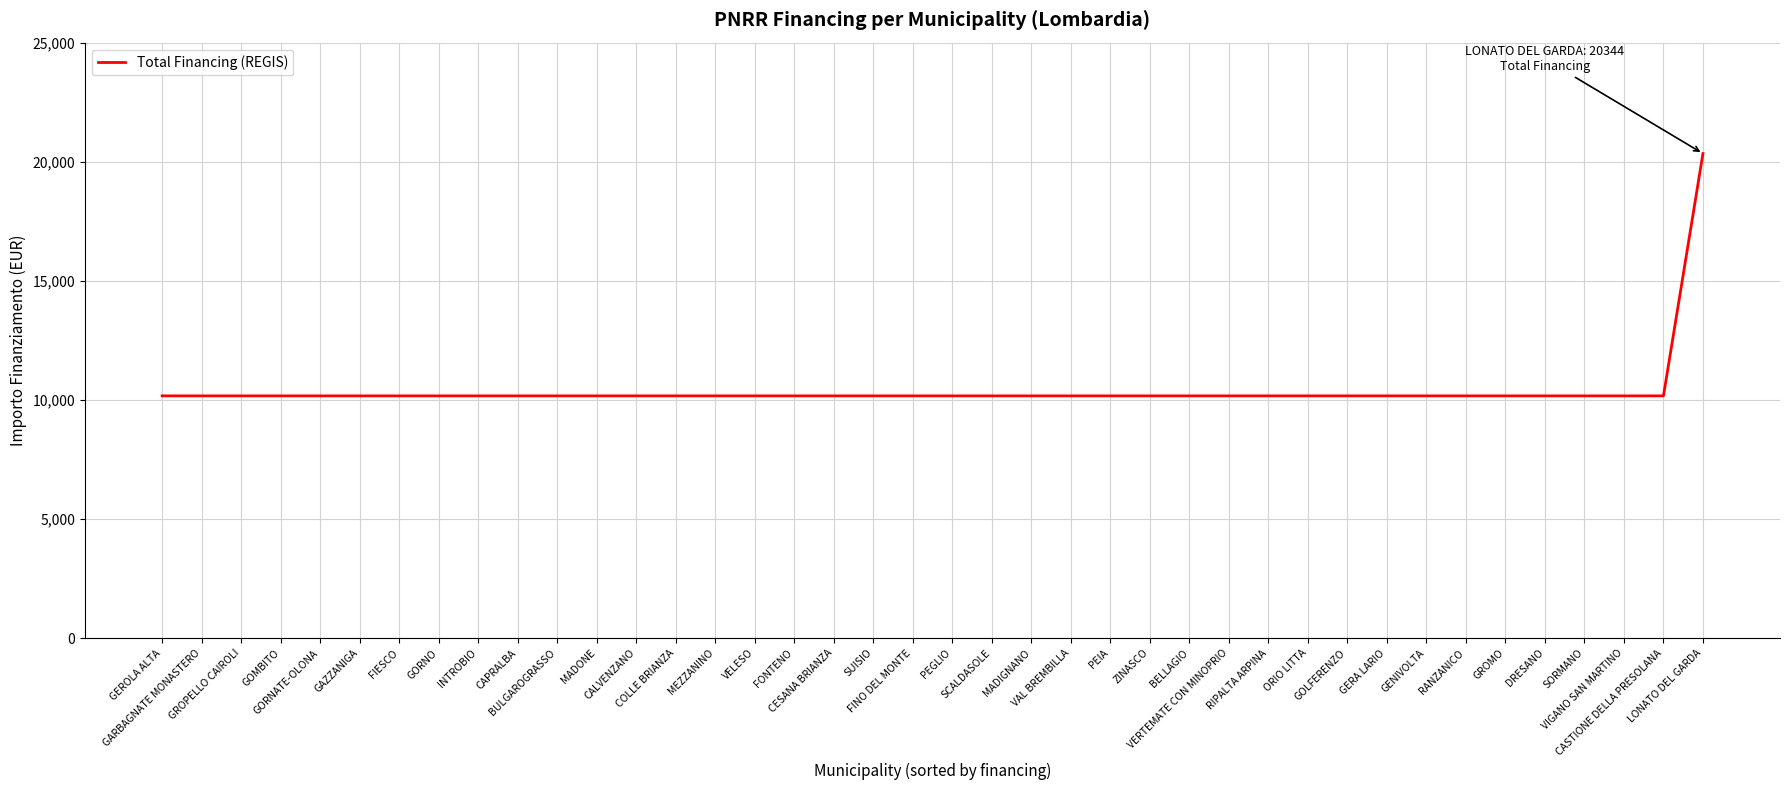

The value at BULGAROGRASSO is 5184. True or false?

False